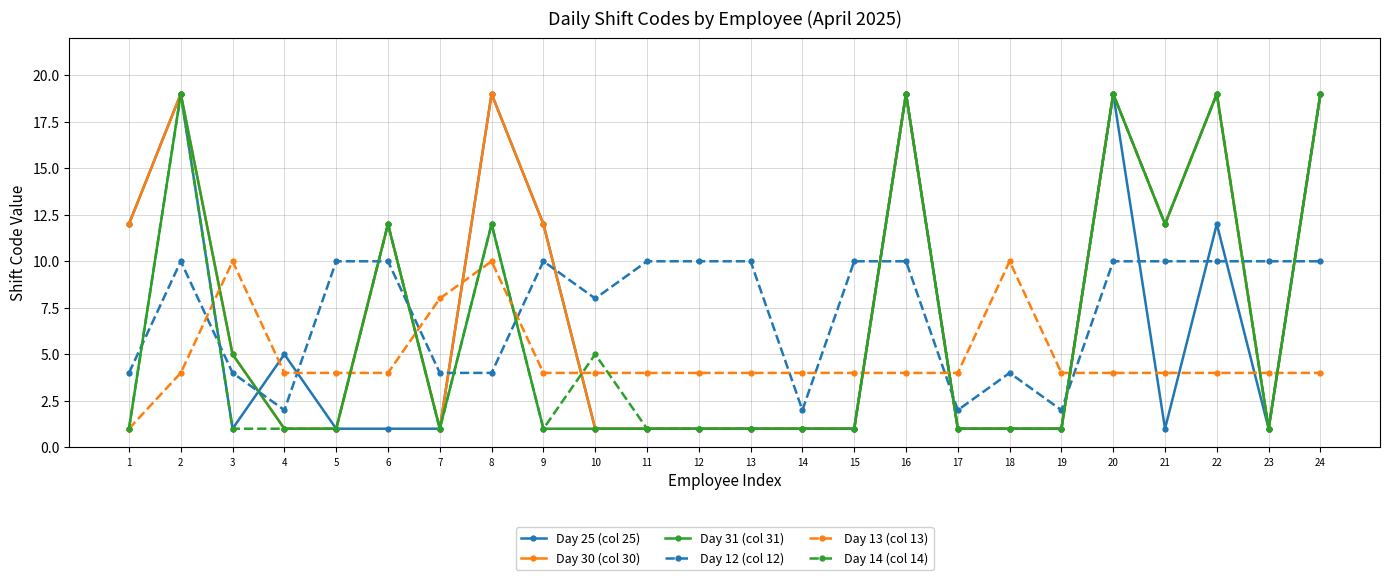

Is the value of Day 25 (col 25) at 17 greater than the value of Day 30 (col 30) at 6?

No